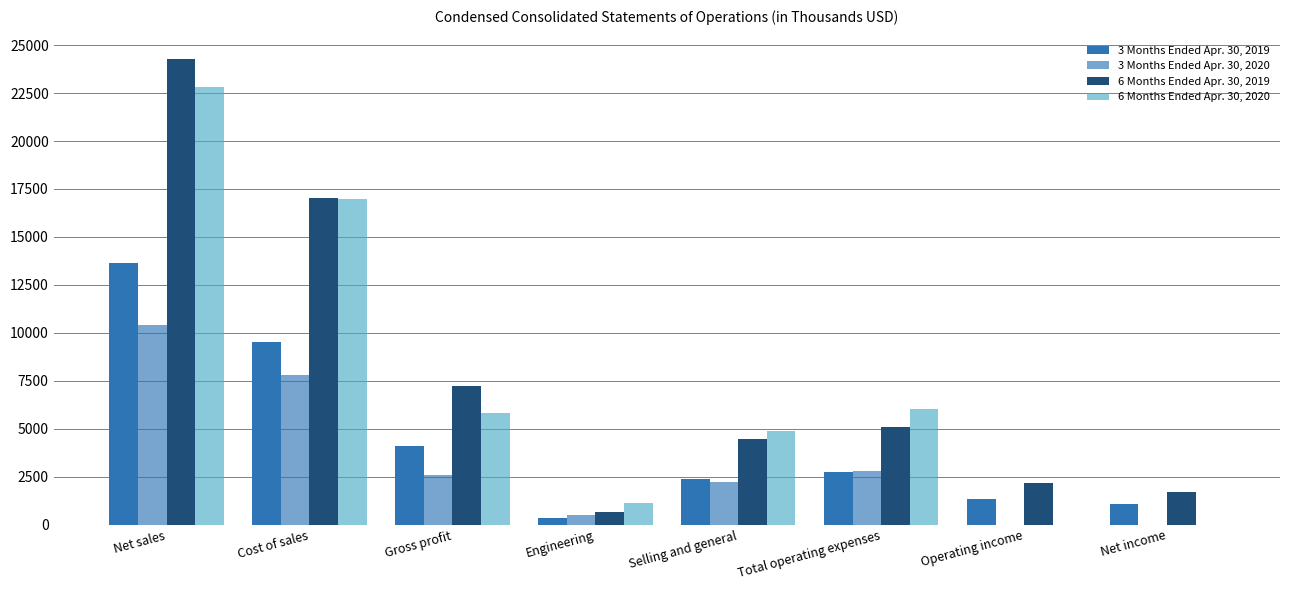

What is the approximate value of 6 Months Ended Apr. 30, 2019 at Net sales?

24273